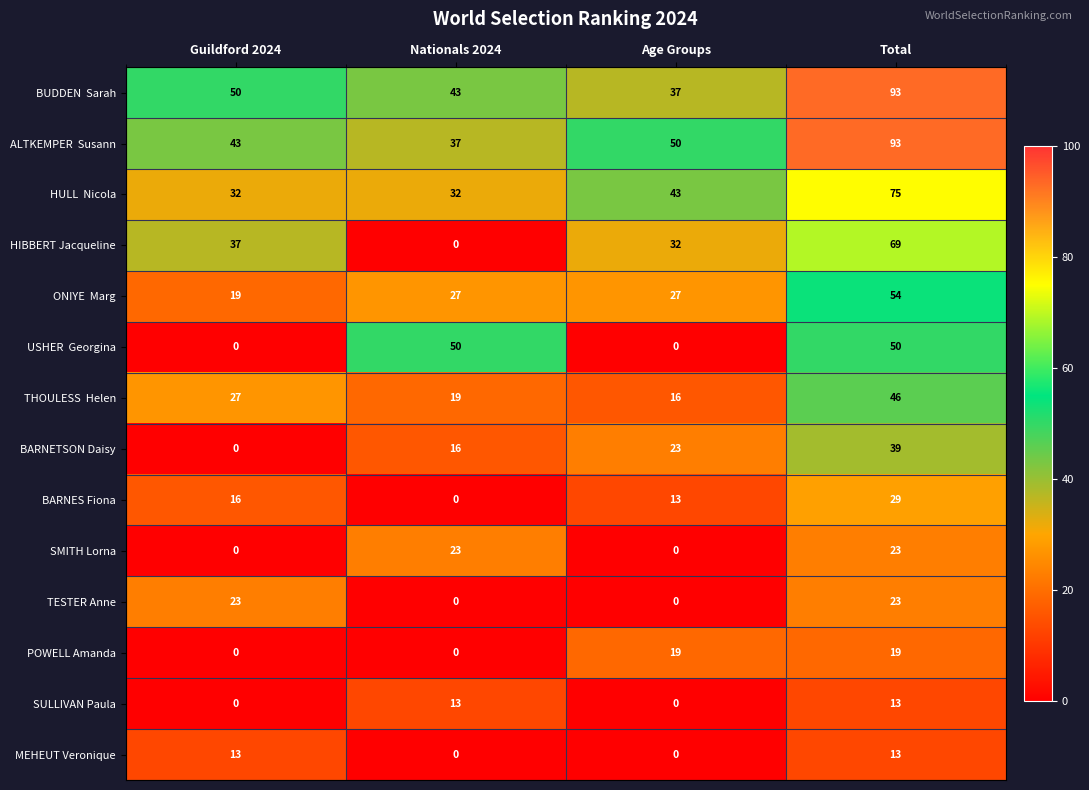

What is the highest value of the HIBBERT Jacqueline series?

69